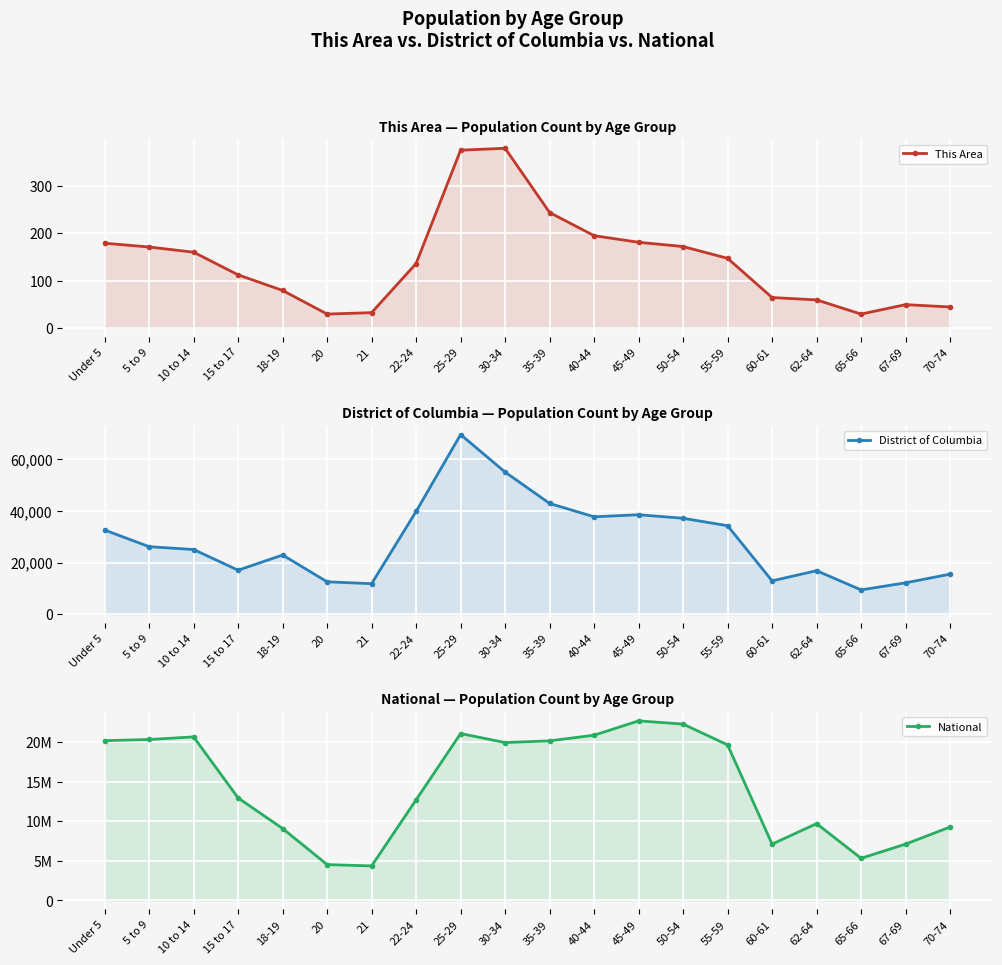

Reading left to right, extract all data points from this chart.

This Area: 179	171	160	112	79	29	32	136	376	380	244	195	181	172	147	64	59	29	49	44
District of Columbia: 32613	26147	25041	17014	22905	12516	11777	39817	69649	55096	42925	37734	38539	37164	34274	12871	16832	9370	12118	15481
National: 20201362	20348657	20677194	12954254	9086089	4519129	4354294	12712576	21101849	19962099	20179642	20890964	22708591	22298125	19664805	7113727	9704197	5319902	7115361	9278166